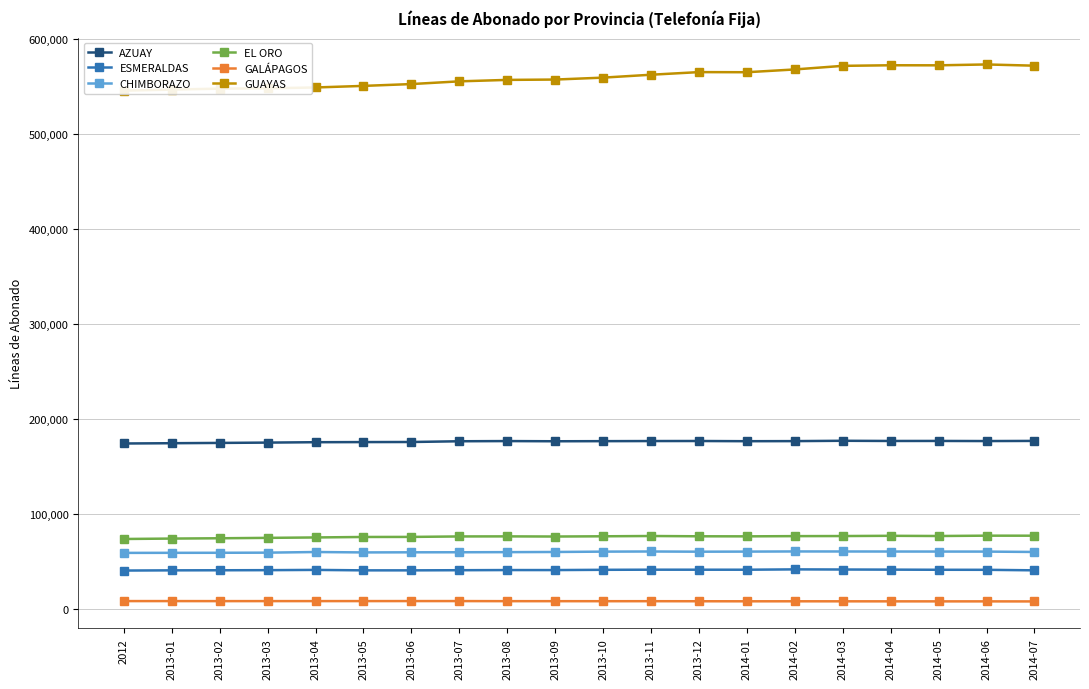

What is the minimum value shown in the chart?

7900